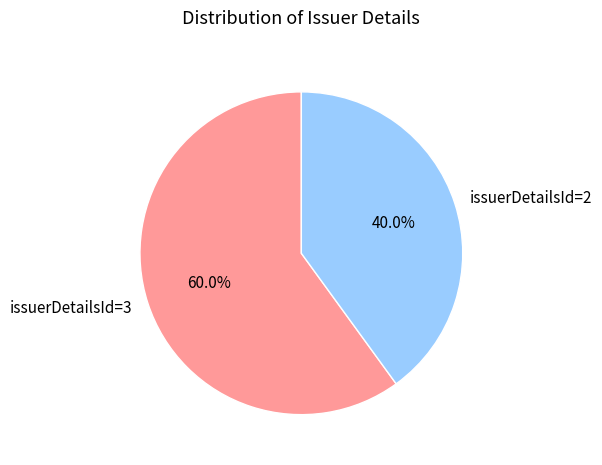

To the nearest percent, what percentage of the pie is issuerDetailsId=2?

40%